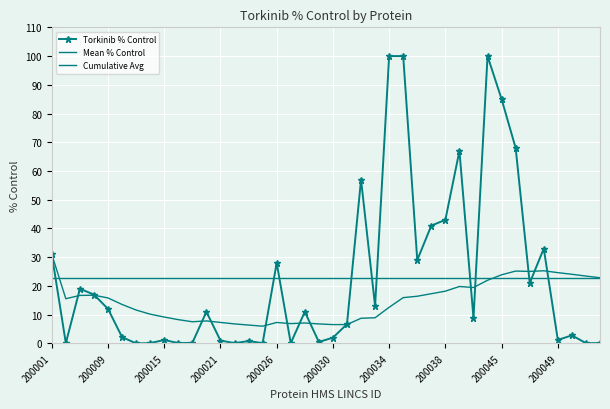

Reading right to left, what are all the values shown in this chart?

Torkinib % Control: 0.1	0.1	2.8	1.2	33.0	21.0	68.0	85.0	100.0	8.8	67.0	43.0	41.0	29.0	100.0	100.0	13.0	57.0	6.7	2.0	0.5	11.0	0.1	28.0	0.1	0.8	0.1	1.0	11.0	0.2	0.1	1.2	0.1	0.0	2.2	12.0	17.0	19.0	0.1	31.0
Mean % Control: 22.9	22.9	22.9	22.9	22.9	22.9	22.9	22.9	22.9	22.9	22.9	22.9	22.9	22.9	22.9	22.9	22.9	22.9	22.9	22.9	22.9	22.9	22.9	22.9	22.9	22.9	22.9	22.9	22.9	22.9	22.9	22.9	22.9	22.9	22.9	22.9	22.9	22.9	22.9	22.9
Cumulative Avg: 22.9	23.4	24.1	24.6	25.3	25.1	25.2	23.9	22.0	19.5	19.8	18.2	17.3	16.4	15.9	12.6	8.9	8.7	6.6	6.5	6.8	7.1	6.9	7.3	6.0	6.4	6.8	7.3	7.8	7.5	8.3	9.2	10.2	11.6	13.5	15.8	16.8	16.7	15.6	31.0